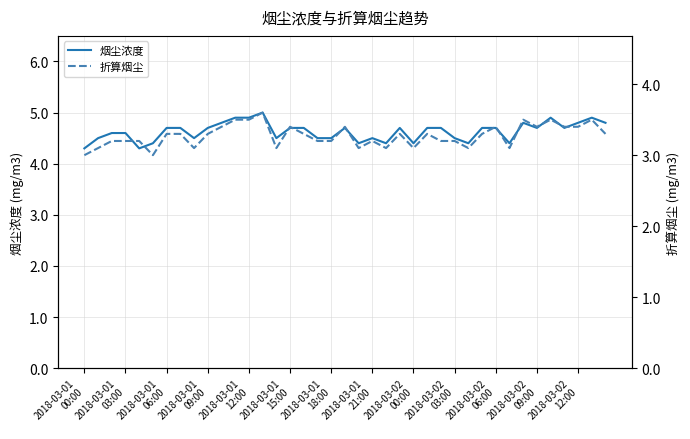

What is the minimum value for 烟尘浓度?

4.3